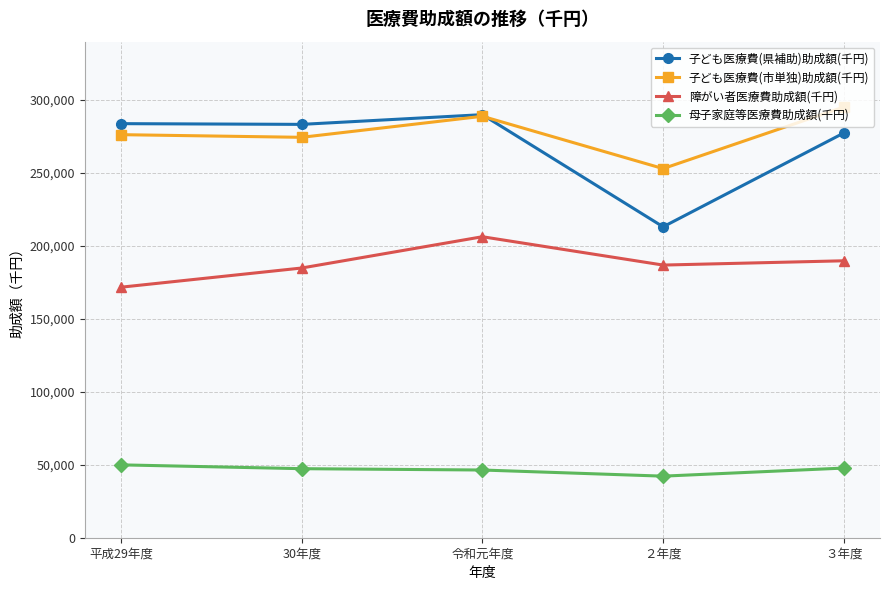

What is the greatest value displayed?

295219